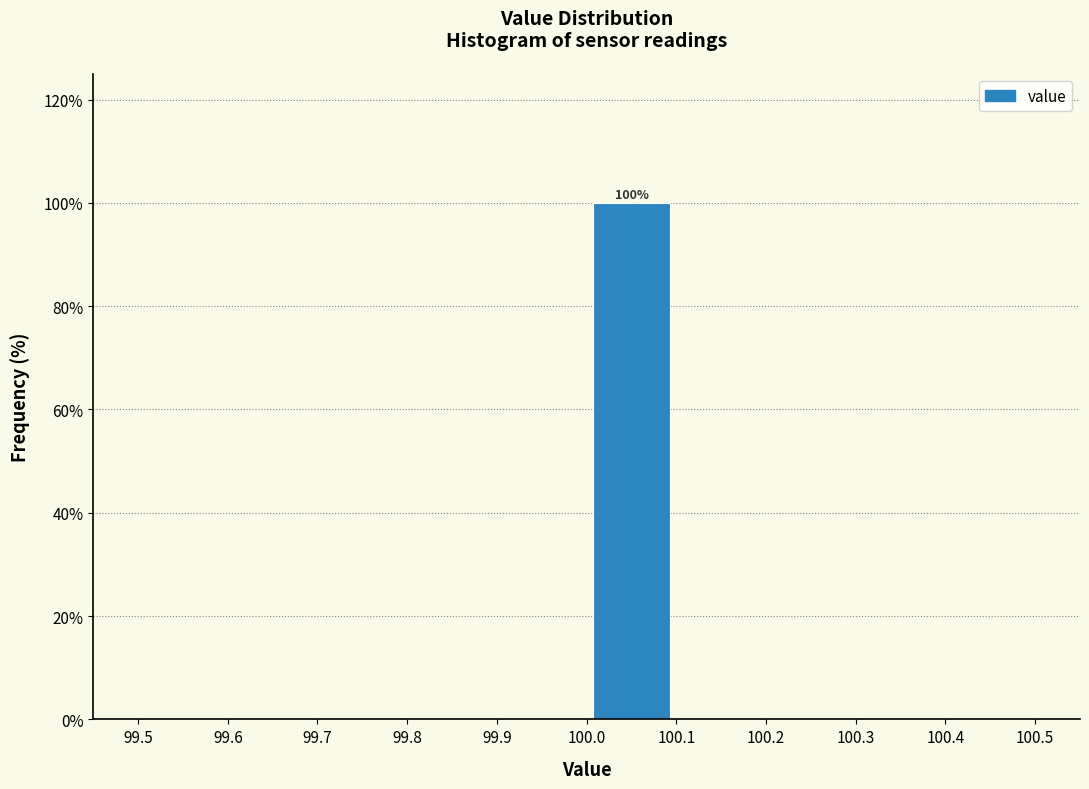

Which range on the x-axis has the tallest bar?

100.0 to 100.1